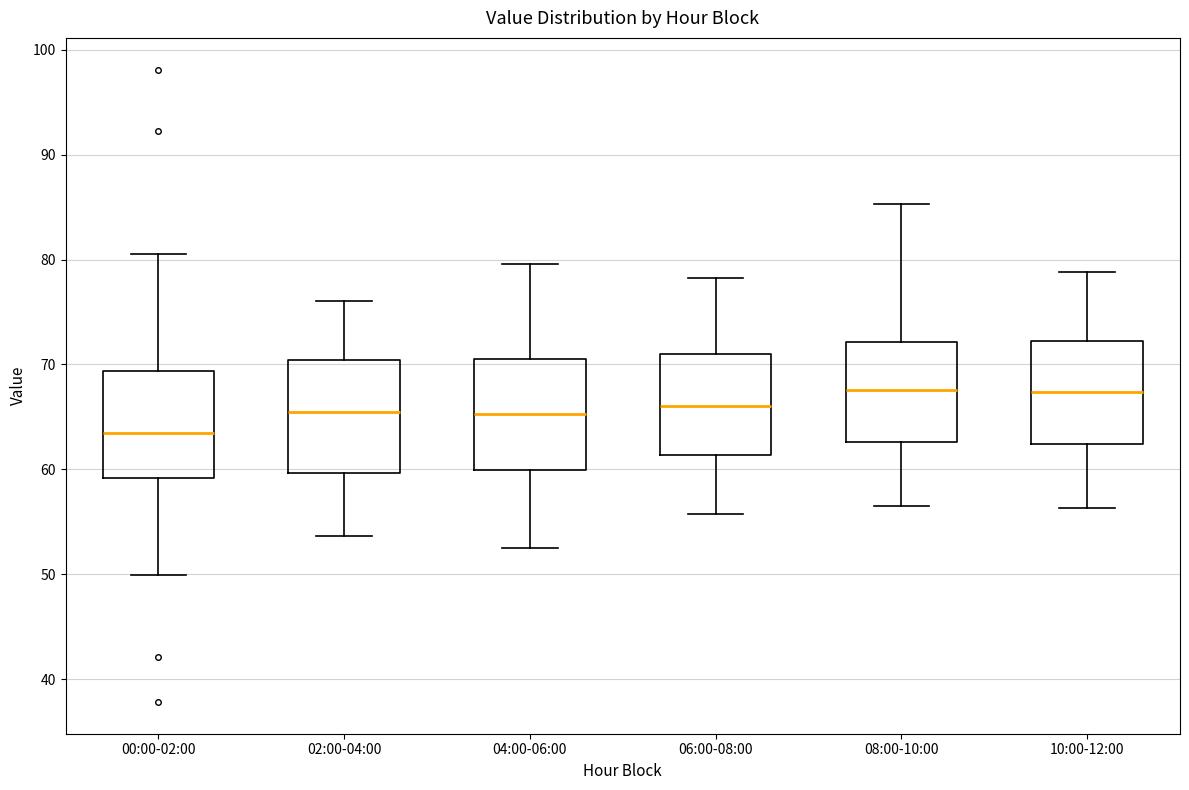

Reading left to right, read every box against the y-axis: the position of its median line, the range the box covers, and the ends of its whiskers. The values are not printed on the chart, so give them approximately, as read against the axis.

00:00-02:00: median 64, box 59 to 69, whiskers 50 to 81
02:00-04:00: median 65, box 60 to 70, whiskers 54 to 76
04:00-06:00: median 65, box 60 to 71, whiskers 53 to 80
06:00-08:00: median 66, box 61 to 71, whiskers 56 to 78
08:00-10:00: median 68, box 63 to 72, whiskers 57 to 85
10:00-12:00: median 67, box 62 to 72, whiskers 56 to 79